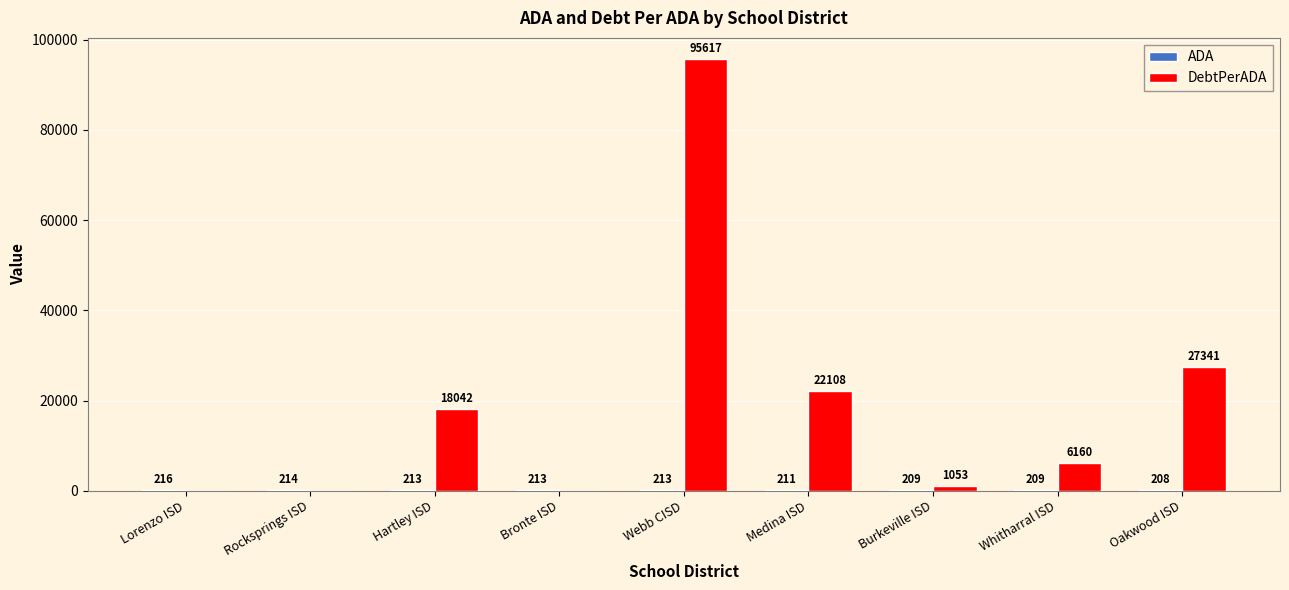

At which category is the sum across all series the highest?

Webb CISD